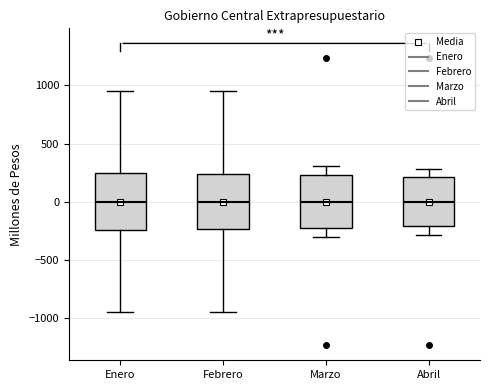

Reading left to right, transcribe this box plot: for each box, give where its median line is, the range the box spans, and where its two whiskers end, as read against the y-axis. The values are not printed on the chart, so give them approximately, as read against the axis.

Enero: median 0, box -250 to 250, whiskers -950 to 950
Febrero: median 0, box -250 to 250, whiskers -950 to 950
Marzo: median 0, box -250 to 250, whiskers -300 to 300
Abril: median 0, box -200 to 200, whiskers -300 to 300